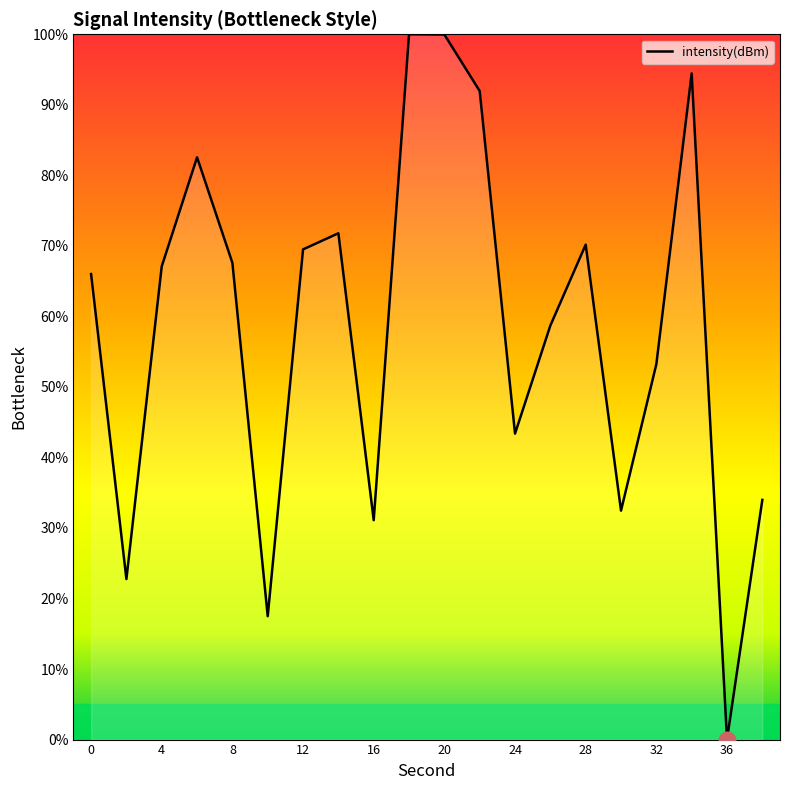

How many interior local valleys (lower than both neighbors) does the data have?

6